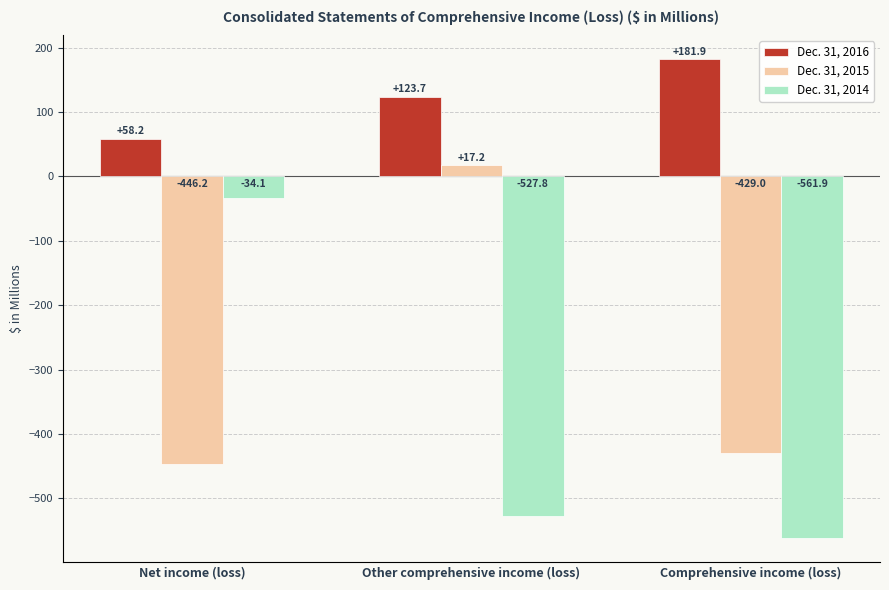

What is the spread (max minus min) of values at Other comprehensive income (loss)?

651.5